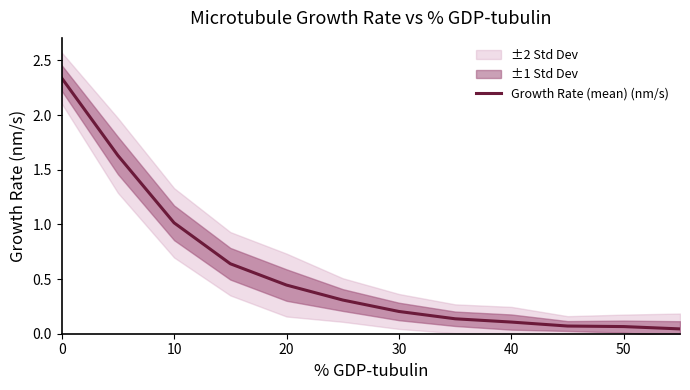

What is the difference between the maximum and minimum values?

2.3